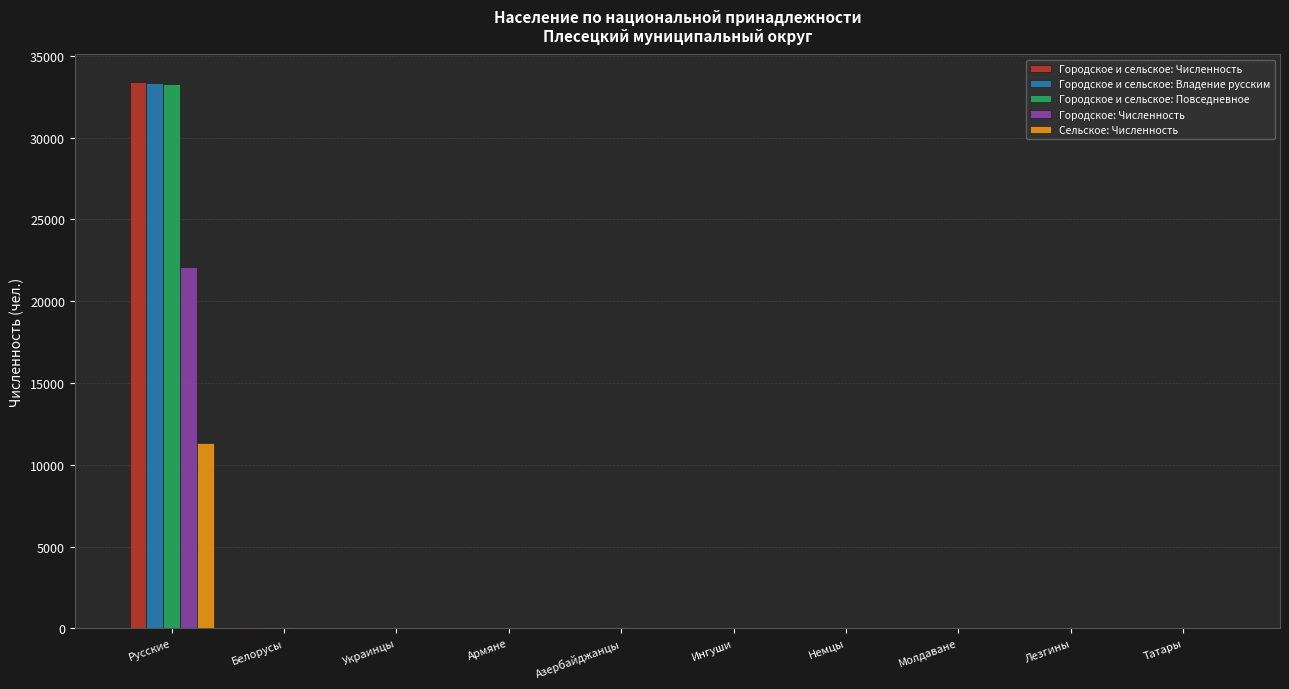

What is the average value of the Городское: Численность series?

2239